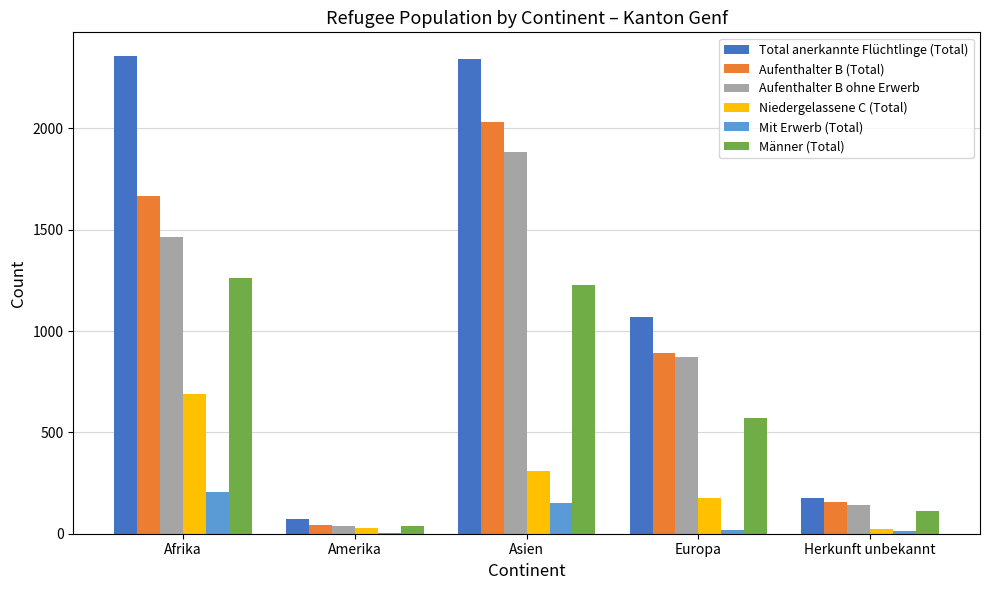

Which series changed the most between Asien and Europa?

Total anerkannte Flüchtlinge (Total)